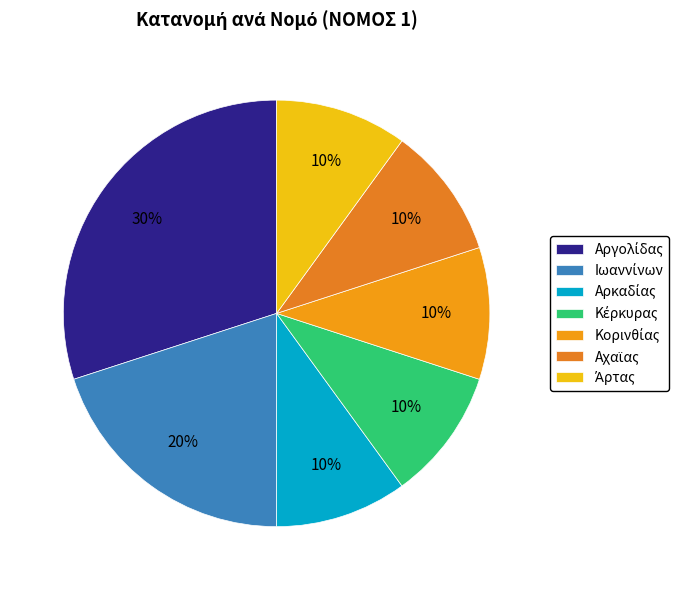

Is there any slice that represents more than half of the pie?

No